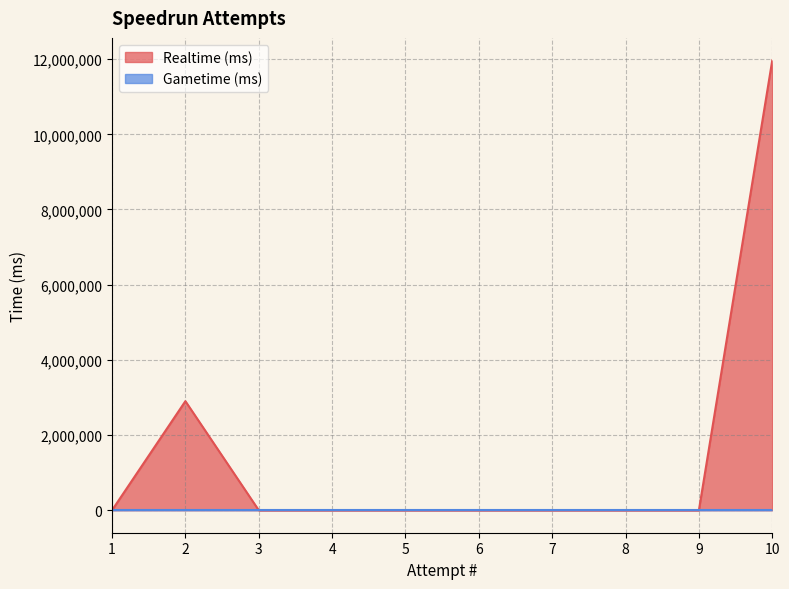

How many series are shown in this chart?

2